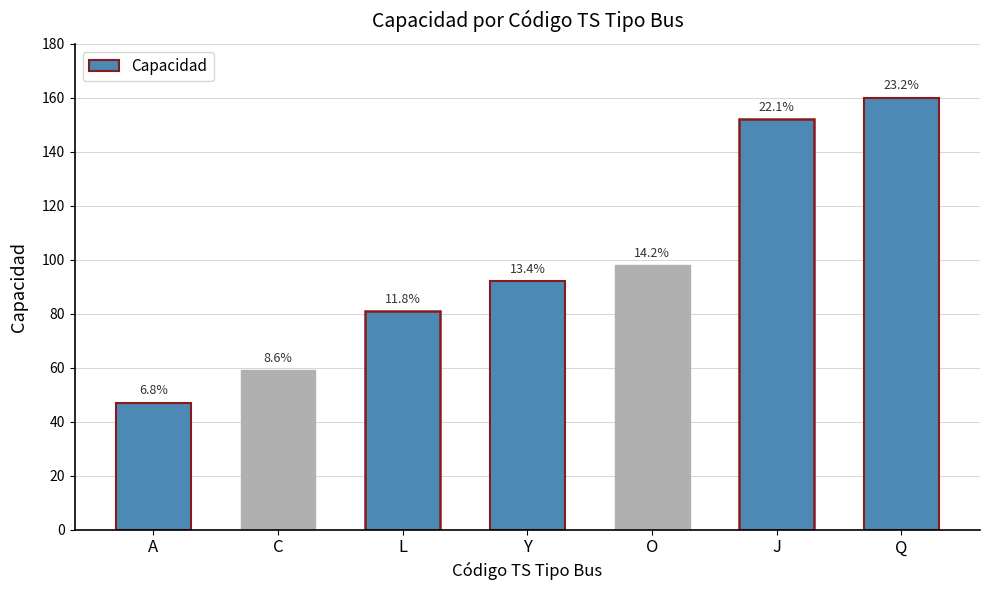

Rank the categories by value from lowest to highest.

A, C, L, Y, O, J, Q